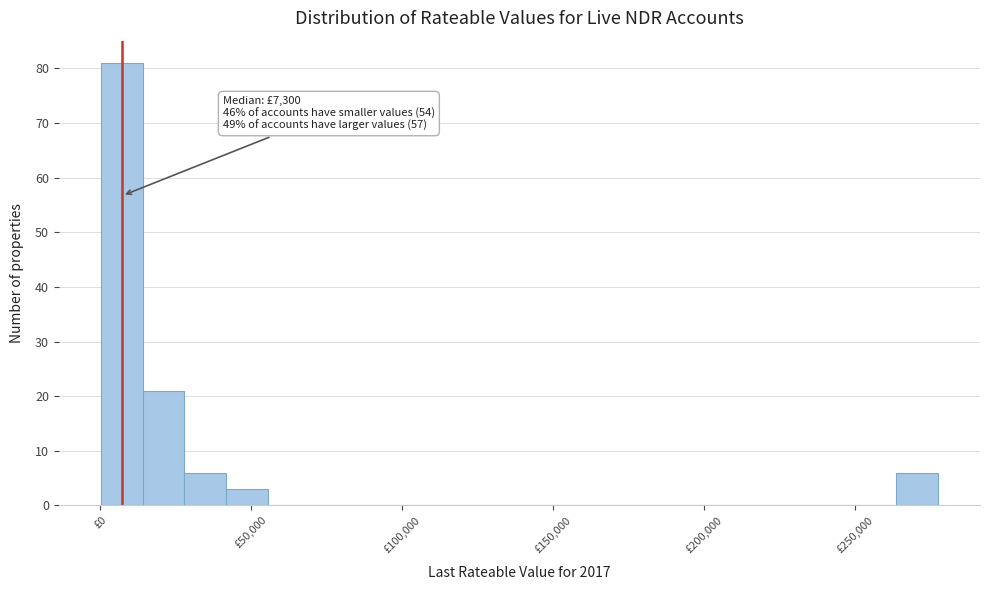

Read against the x-axis, roughly where is the centre of the tallest bar?

5000